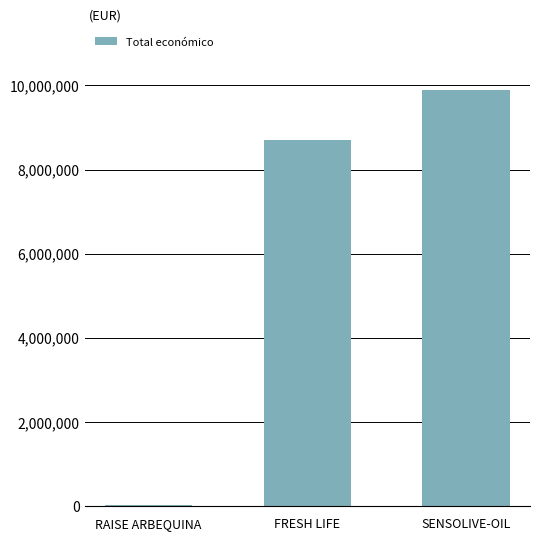

At which label is the value closest to 4955096?

FRESH LIFE